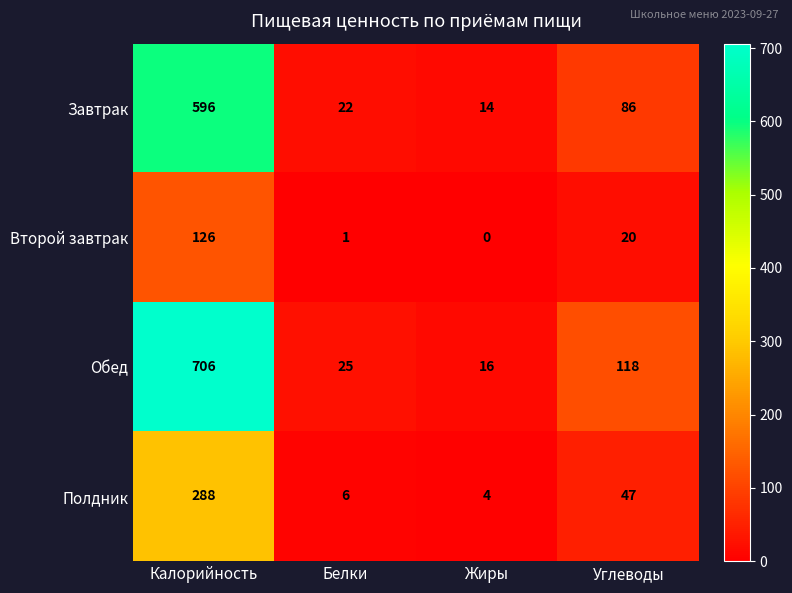

Which series has the largest total across all categories?

Обед